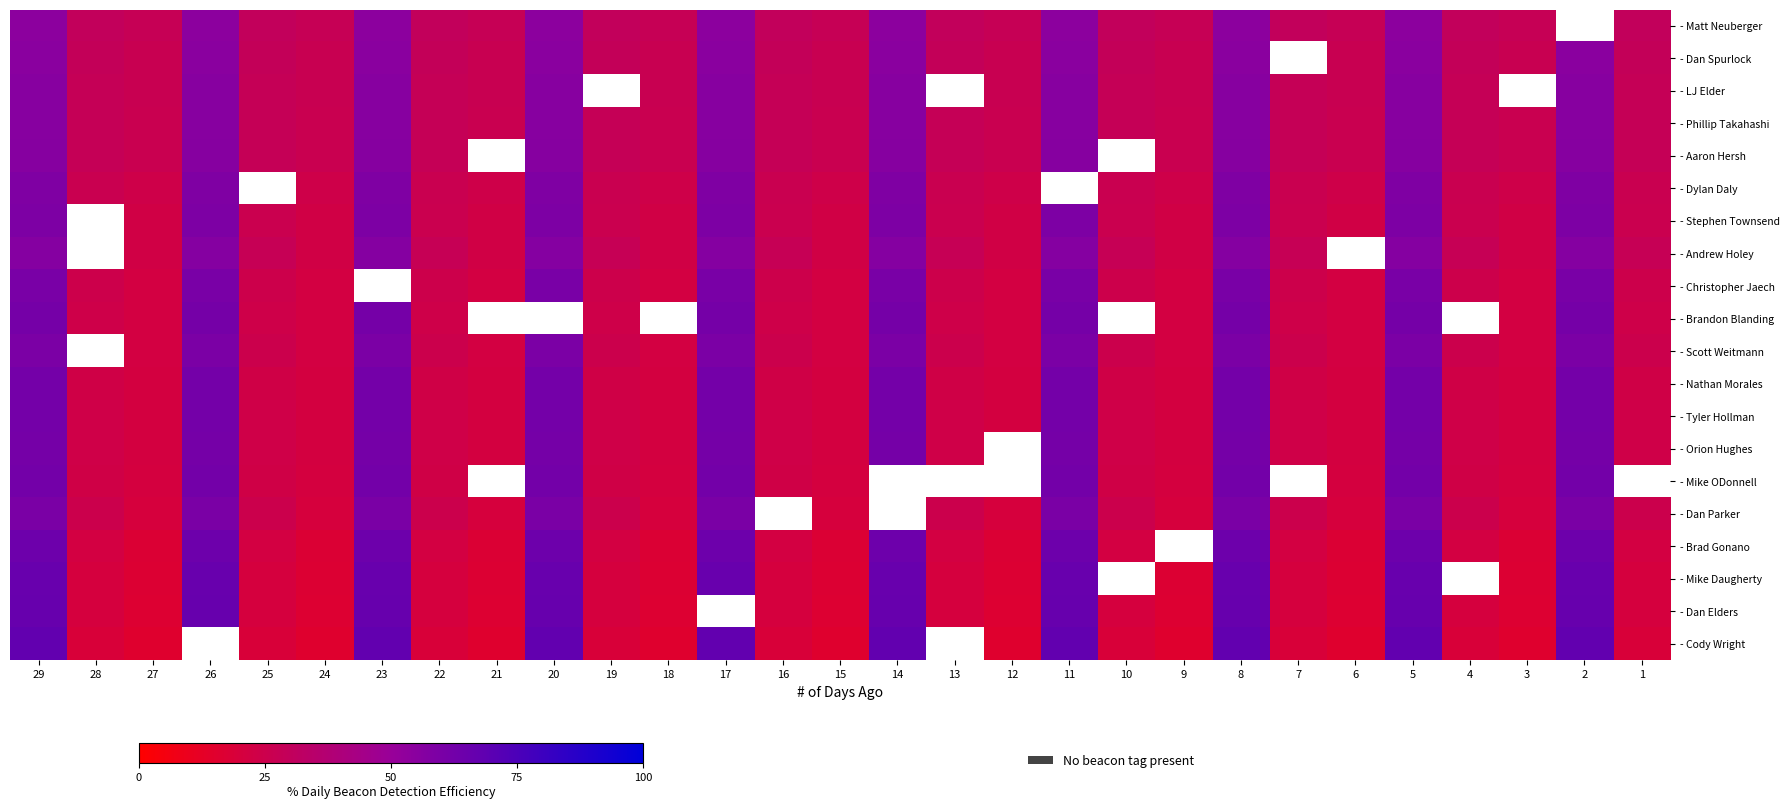

Is the value of - Tyler Hollman at 2 greater than the value of - Dan Elders at 1?

Yes